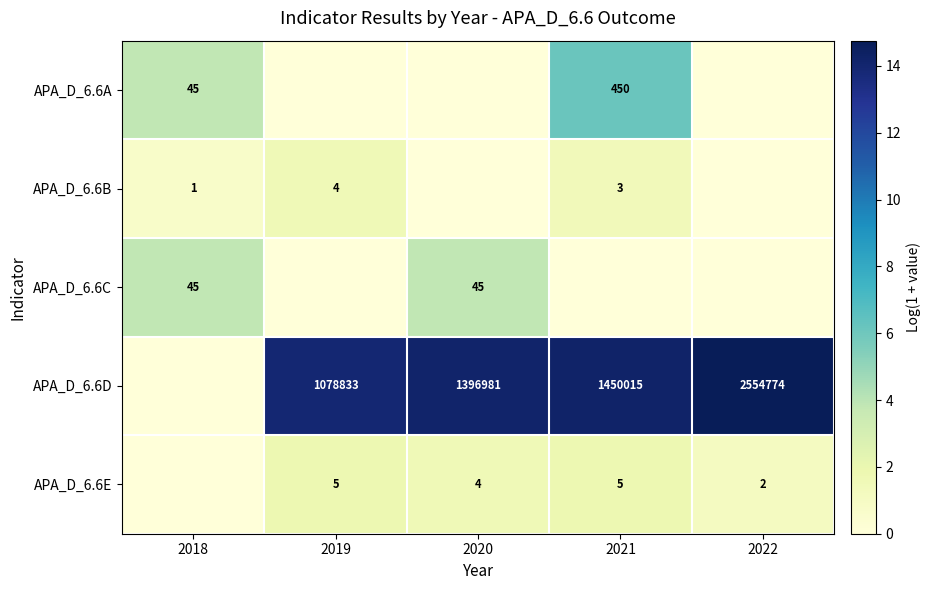

The APA_D_6.6D series shows 1450015 at 2021. True or false?

True